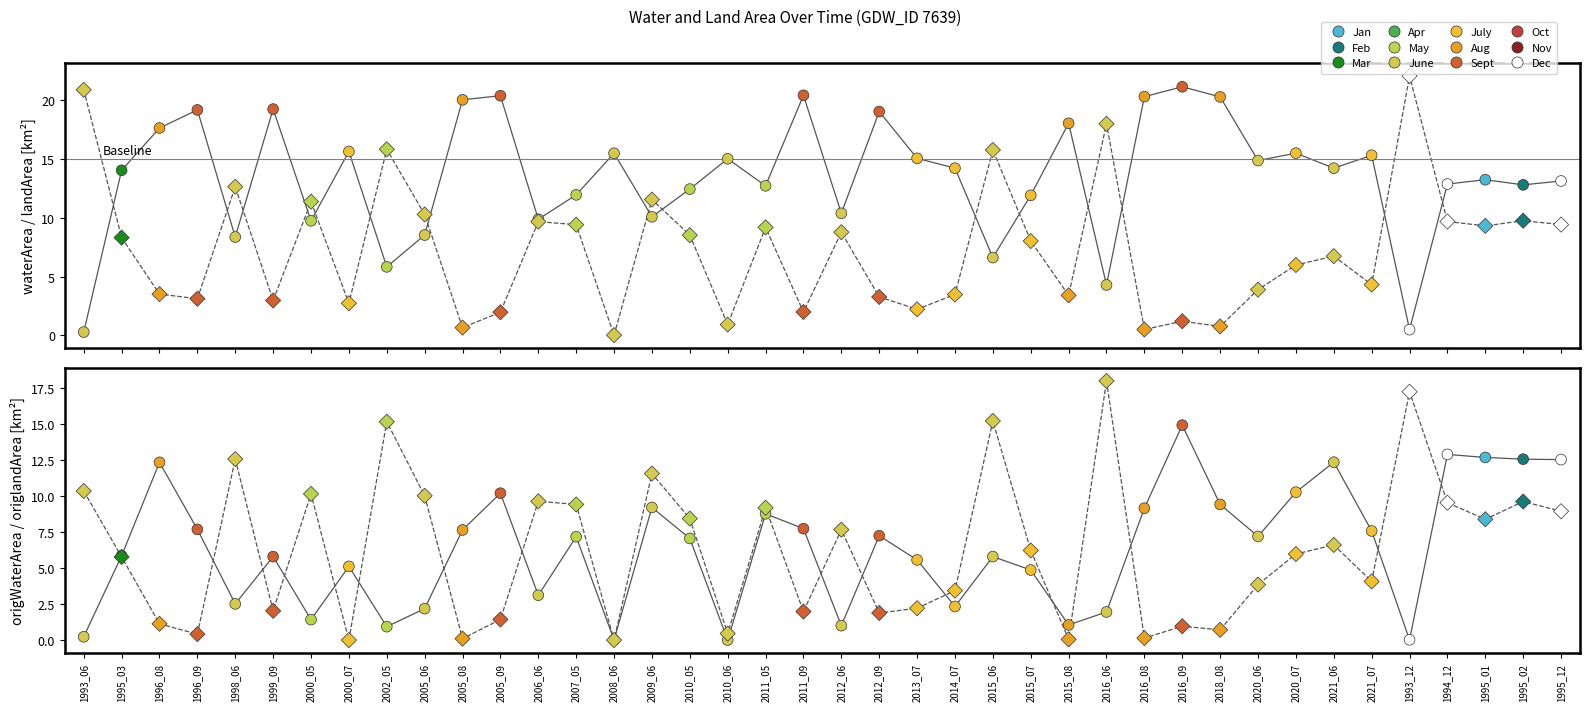

Which series contains the lowest Y value?

origWaterArea